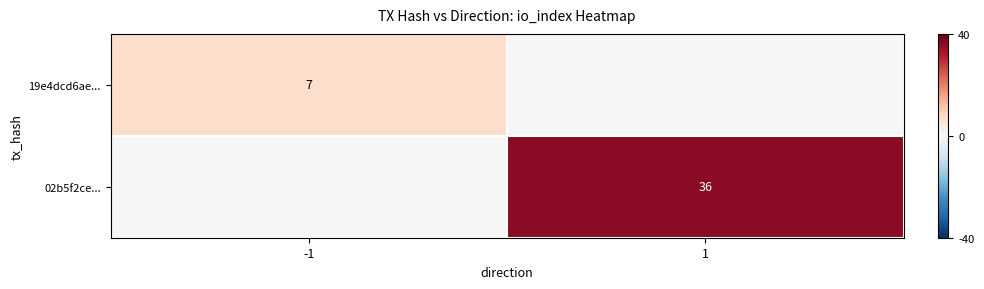

Is the value of 19e4dcd6ae... at -1 greater than the value of 02b5f2ce... at 1?

No